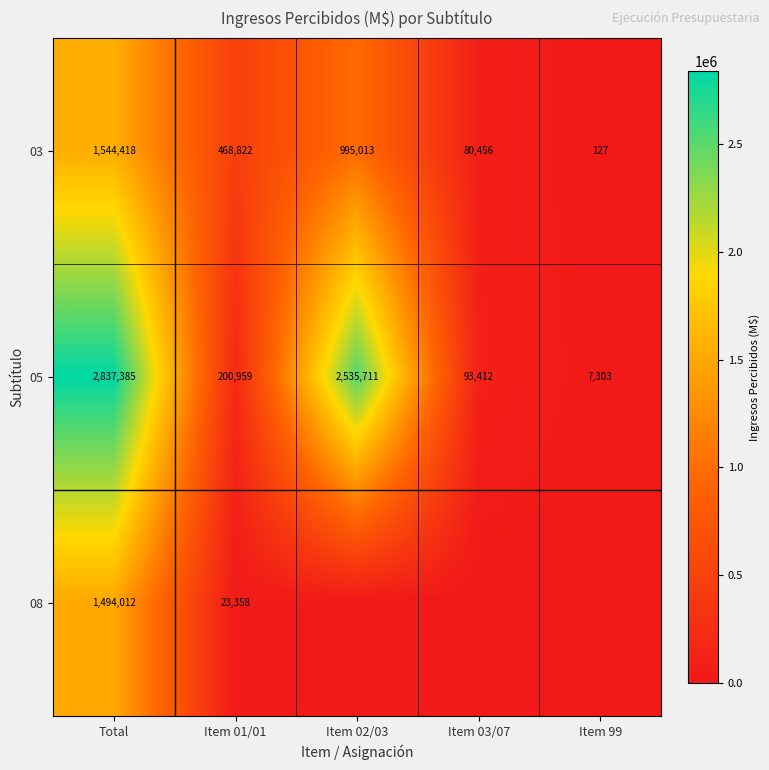

At which label is 05 closest to 1422344?

Item 02/03